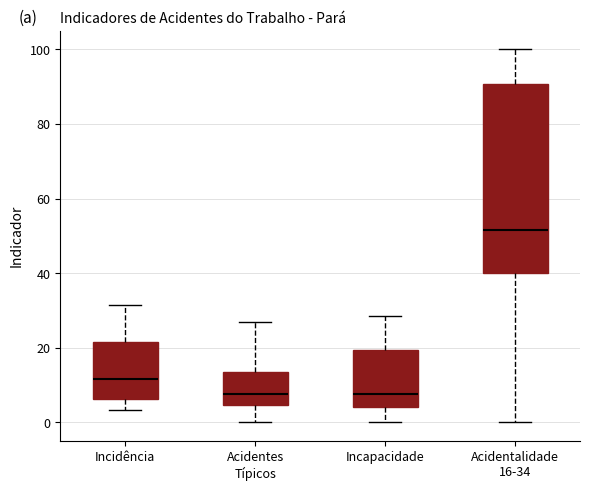

Where is the upper edge of the box for Incidência on the y-axis? The values are not printed on the chart, so give them approximately, as read against the axis.

22